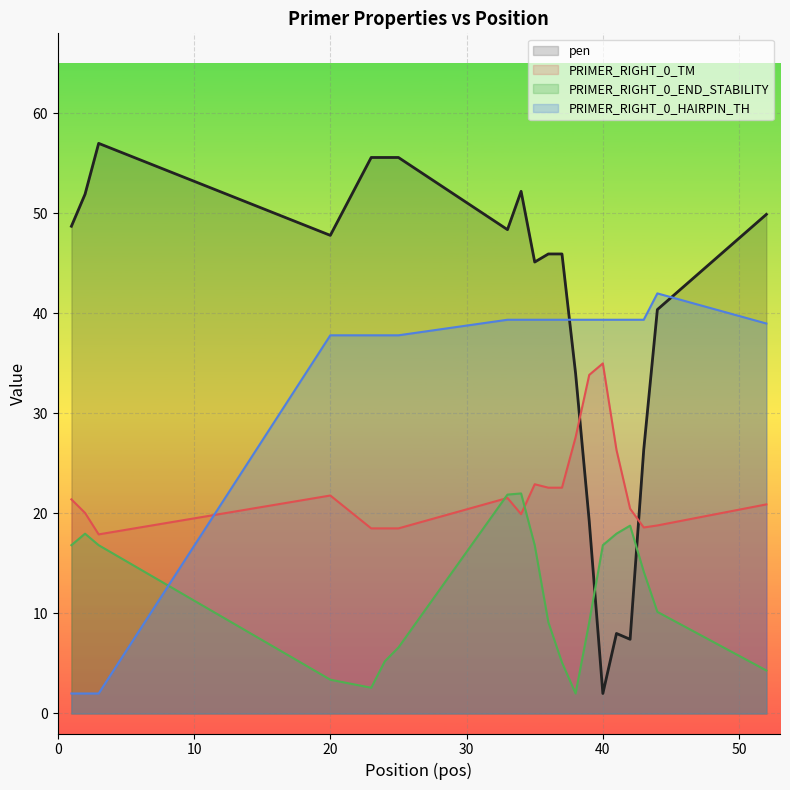

Reading right to left, list all the values displayed in this chart.

pen: 52=49.9	44=40.4	43=26.4	42=7.4	41=8.0	40=2.0	39=19.2	38=34.0	37=45.9	36=45.9	35=45.1	34=52.2	33=48.4	25=55.6	24=55.6	23=55.6	20=47.8	3=57.0	2=51.9	1=48.7
PRIMER_RIGHT_0_TM: 52=20.9	44=18.8	43=18.6	42=20.5	41=26.4	40=35.0	39=33.8	38=27.6	37=22.6	36=22.6	35=22.9	34=19.9	33=21.5	25=18.5	24=18.5	23=18.5	20=21.8	3=17.9	2=20.1	1=21.4
PRIMER_RIGHT_0_END_STABILITY: 52=4.3	44=10.2	43=14.2	42=18.8	41=18.0	40=16.8	39=9.1	38=2.0	37=5.1	36=9.1	35=16.8	34=22.0	33=21.9	25=6.6	24=5.2	23=2.6	20=3.4	3=16.8	2=18.0	1=16.8
PRIMER_RIGHT_0_HAIRPIN_TH: 52=39.0	44=42.0	43=39.4	42=39.4	41=39.4	40=39.4	39=39.4	38=39.4	37=39.4	36=39.4	35=39.4	34=39.4	33=39.4	25=37.8	24=37.8	23=37.8	20=37.8	3=2.0	2=2.0	1=2.0